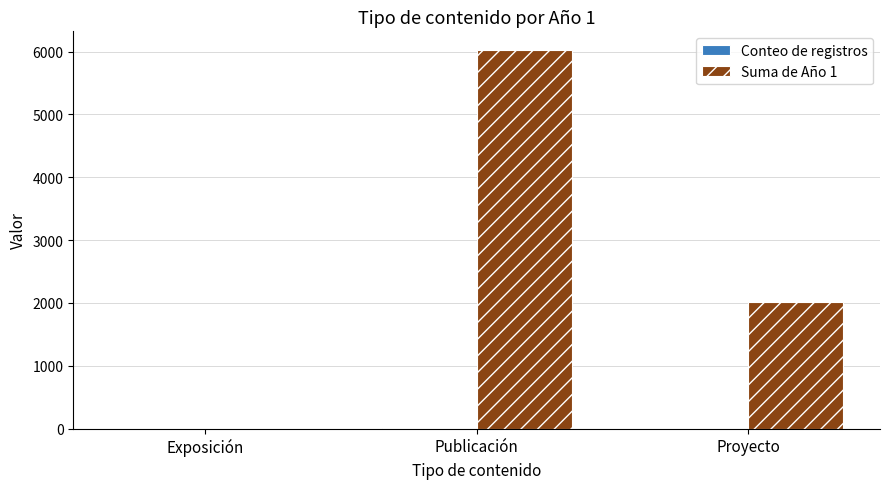

Does the chart contain stacked bars?

No